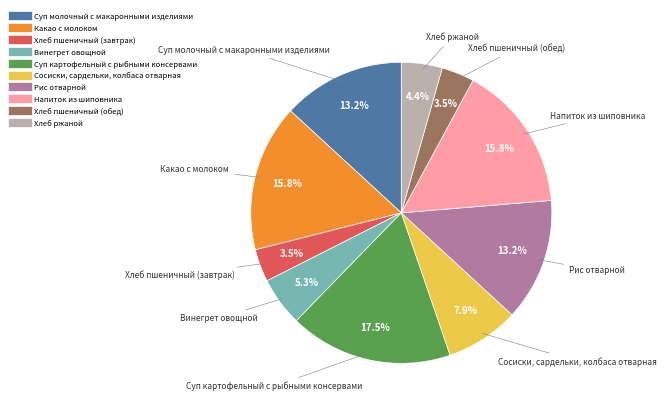

Is the sum of Суп молочный с макаронными изделиями and Хлеб пшеничный (завтрак) greater than half?

No